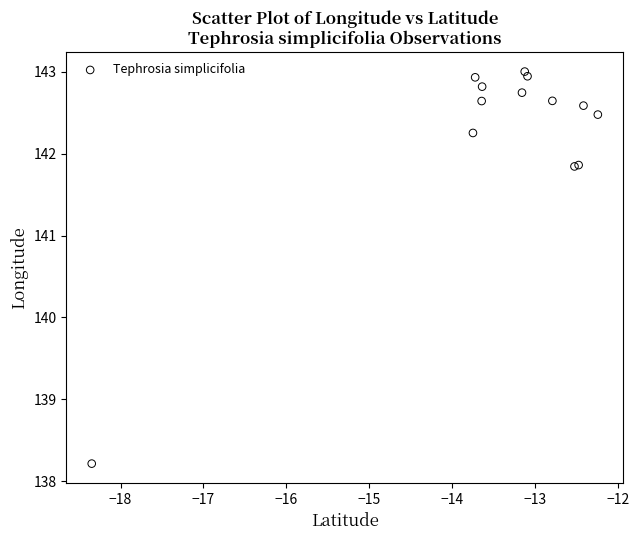

What Y value in the scatter plot is closest to 140?

138.2